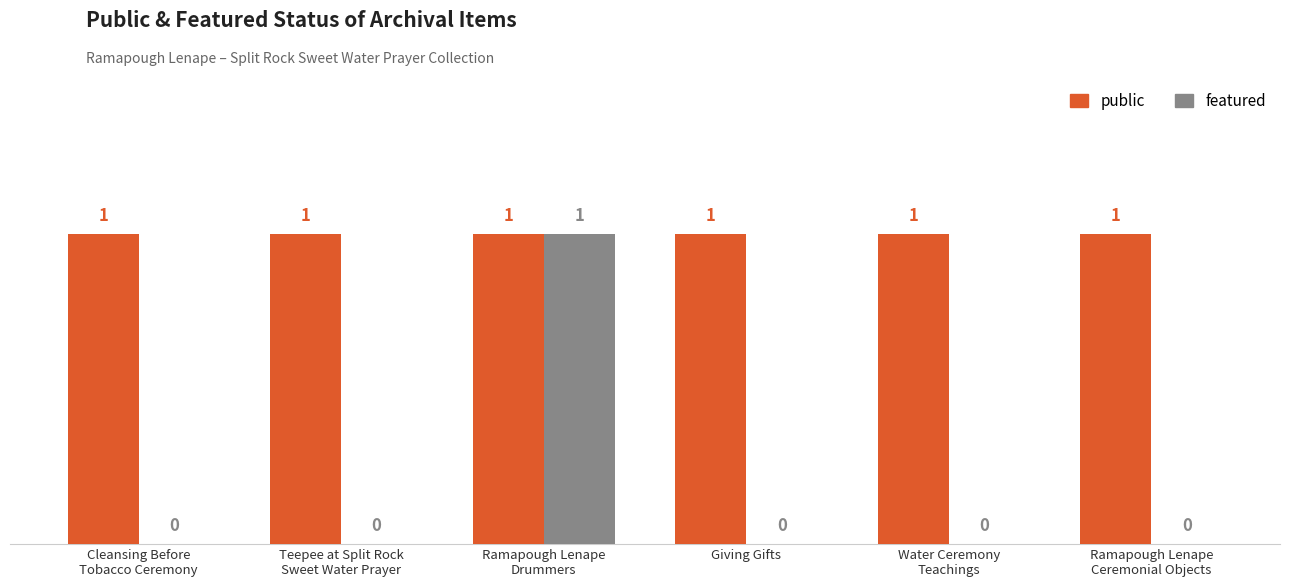

Reading left to right, transcribe all the data shown in this chart.

public: 1	1	1	1	1	1
featured: 0	0	1	0	0	0